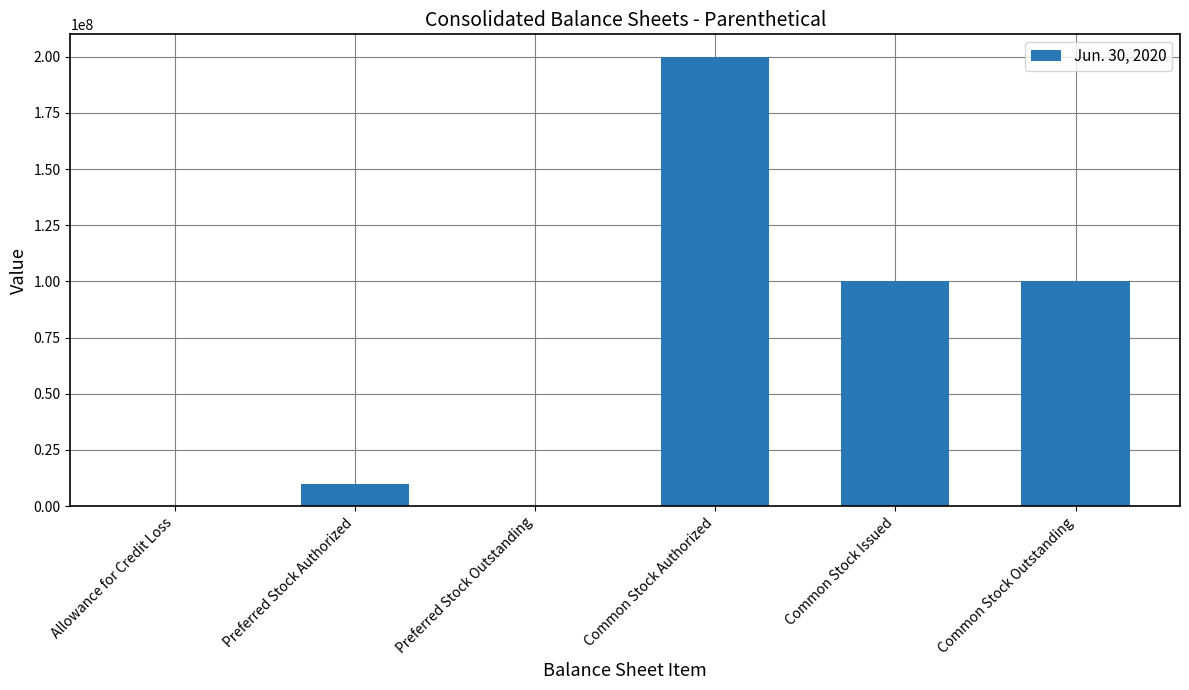

Which label corresponds to the largest value in the chart?

Common Stock Authorized